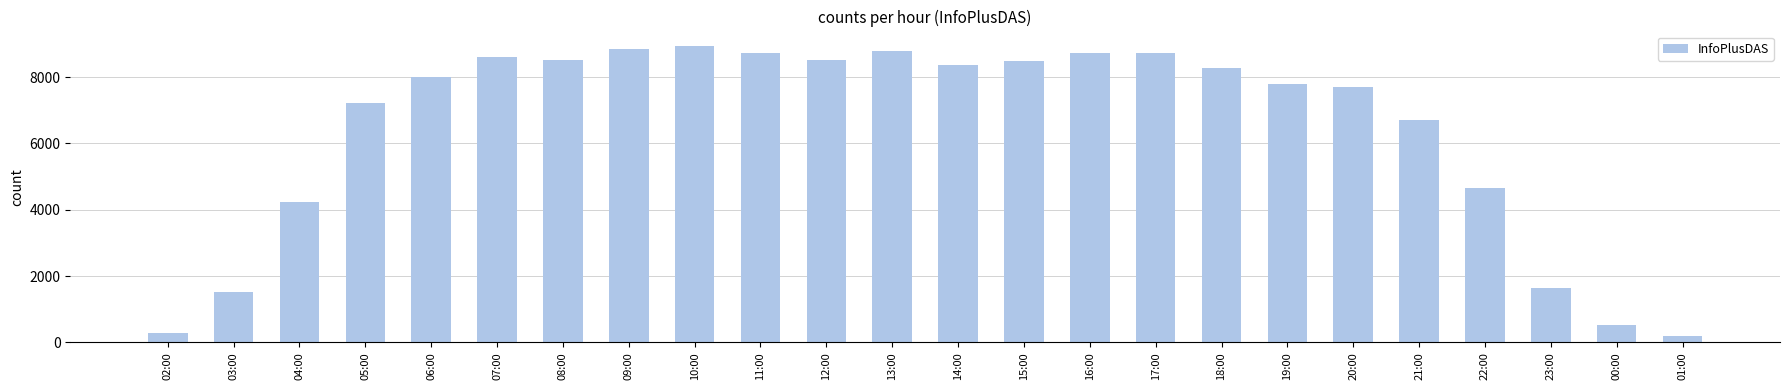

What is the average value?

6419